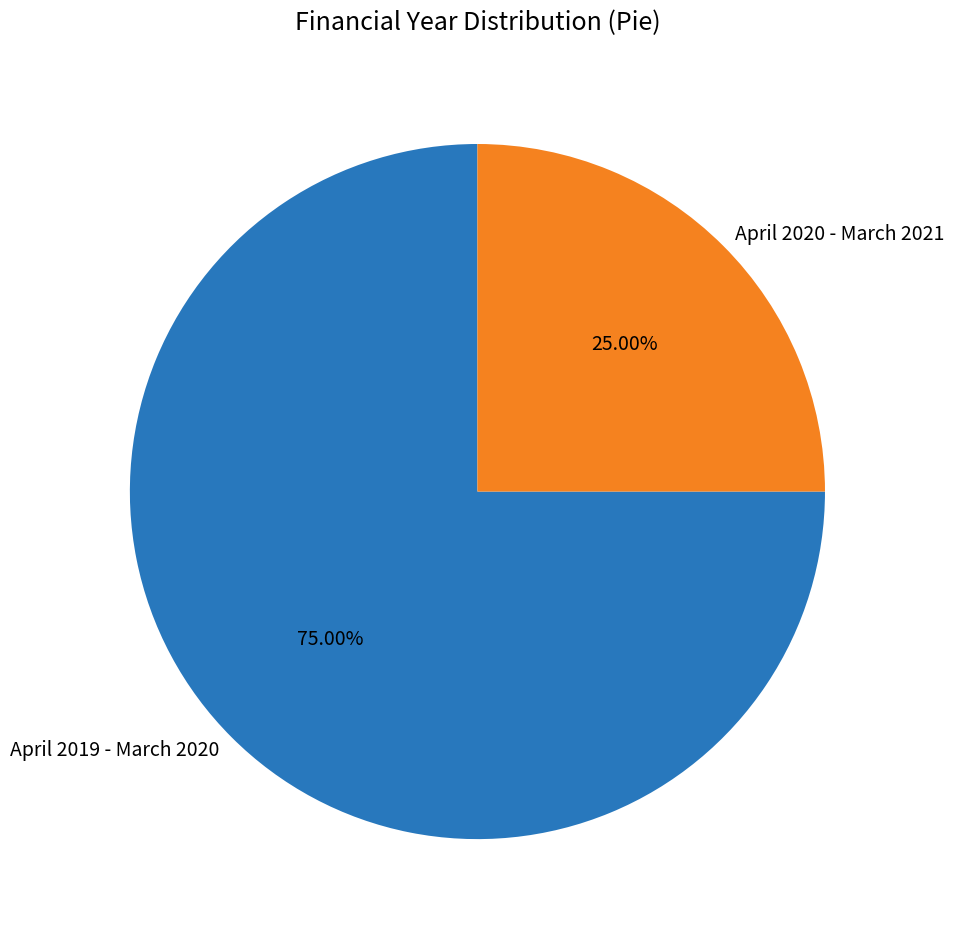

Which slice represents more than half of the pie?

April 2019 - March 2020